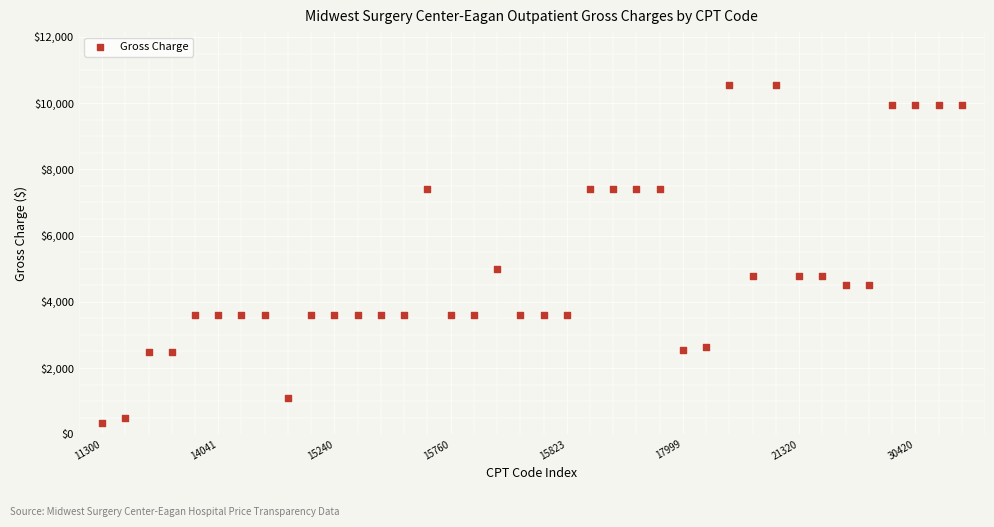

What is the range of Y values (max minus min)?

10218